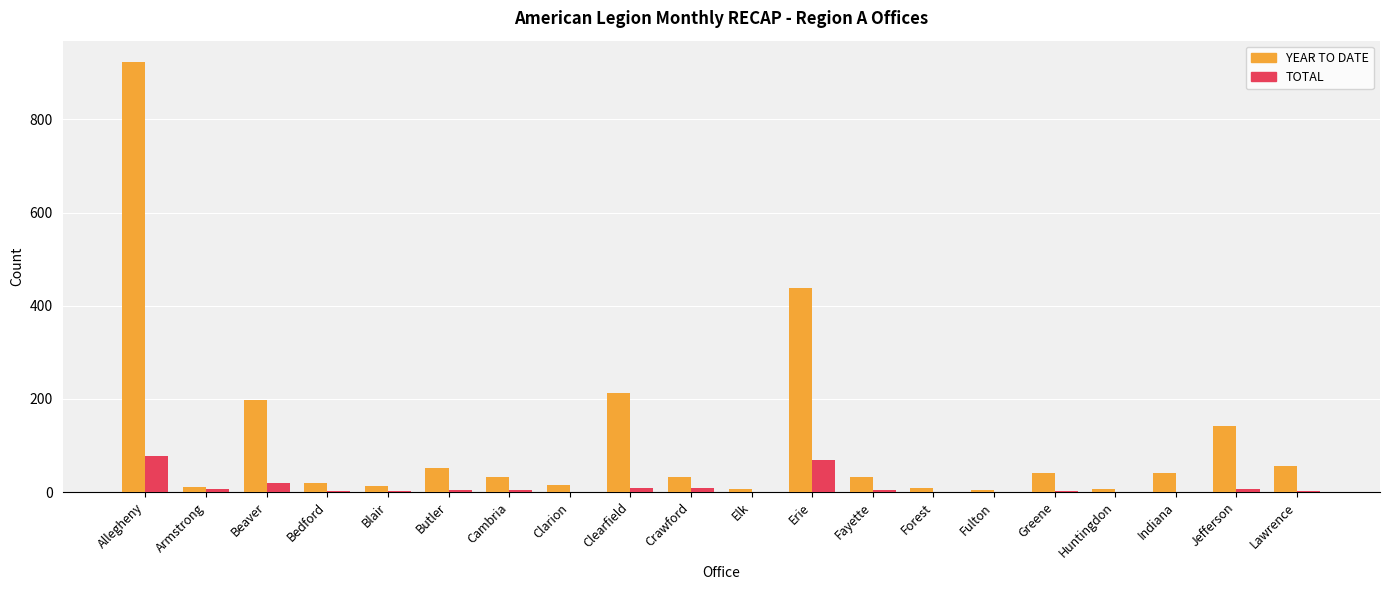

At which category is the sum across all series the highest?

Allegheny